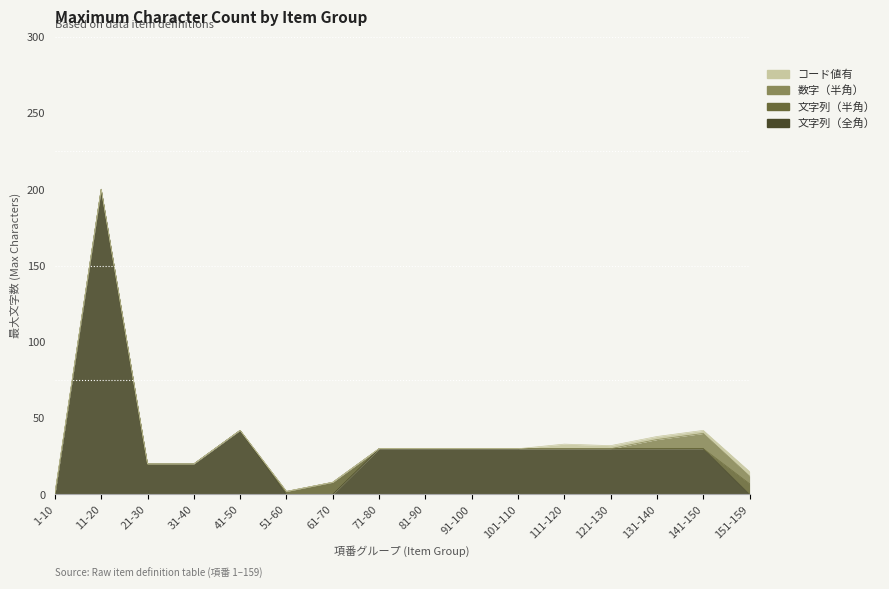

What is the maximum value for コード値有?

3